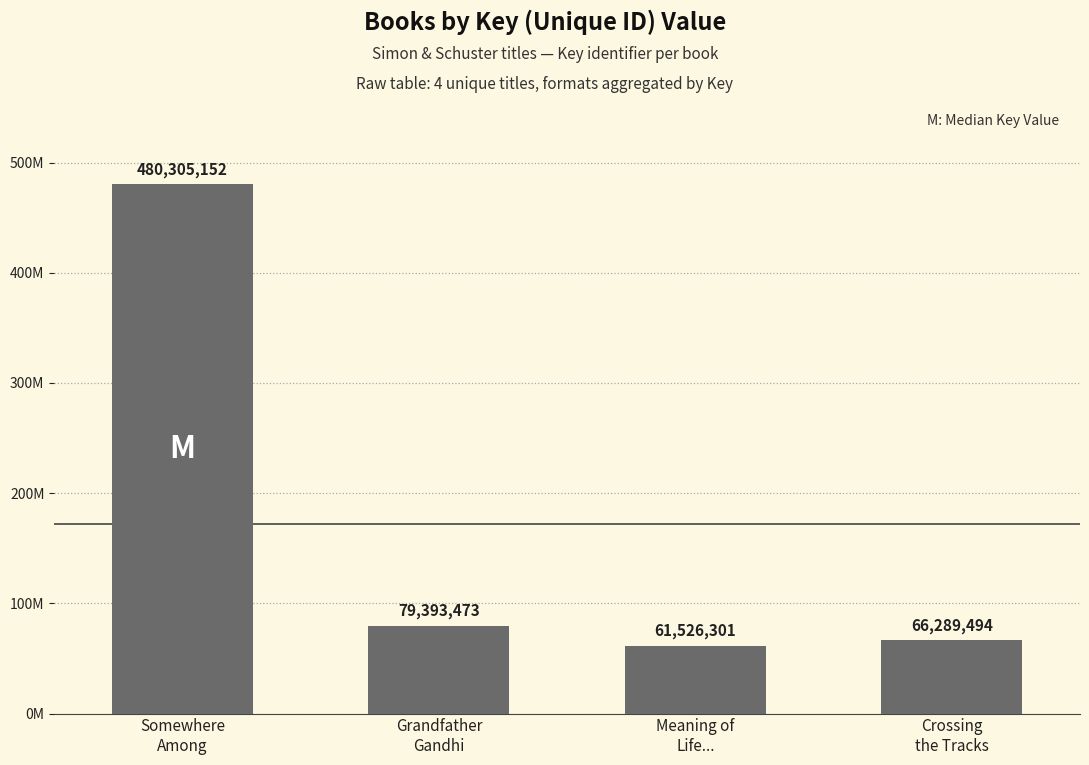

What is the average value?

171878605